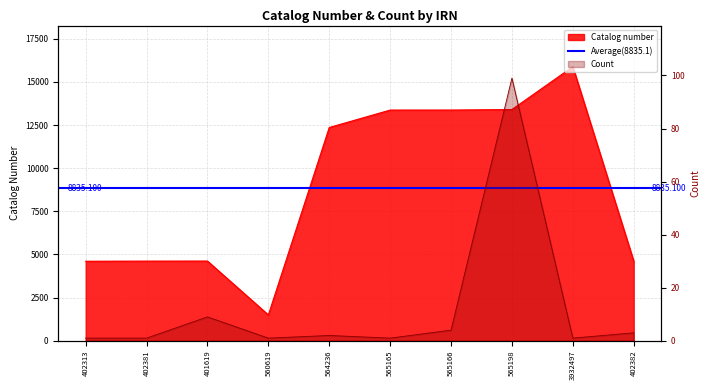

What is the average value of the Count series?

12